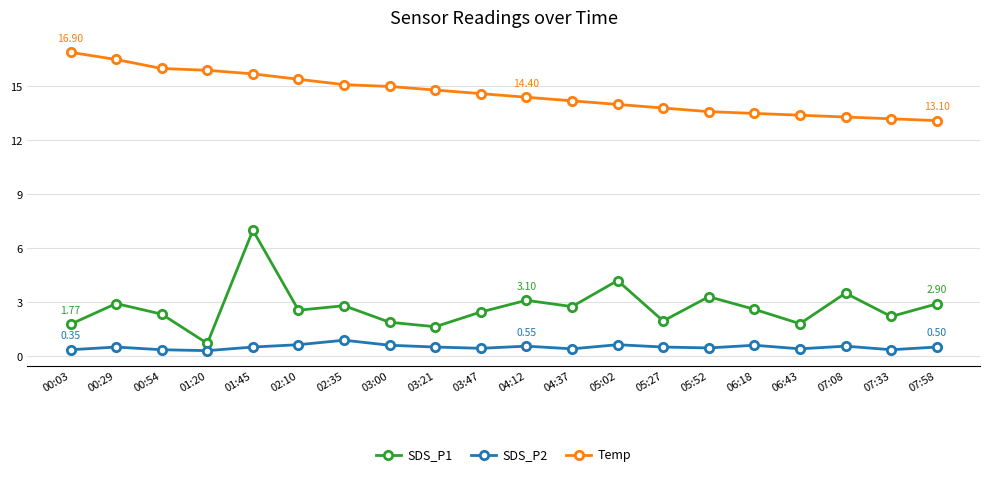

What is the total value across all series at 07:58?

16.5